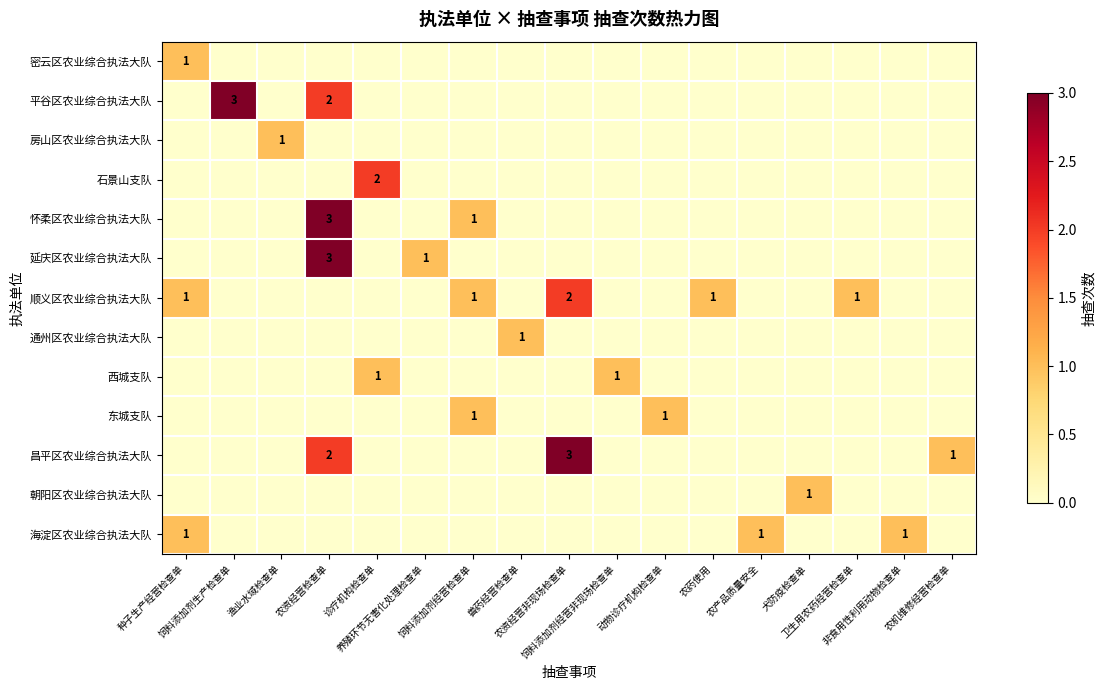

Which series has the largest range (max minus min)?

row_1